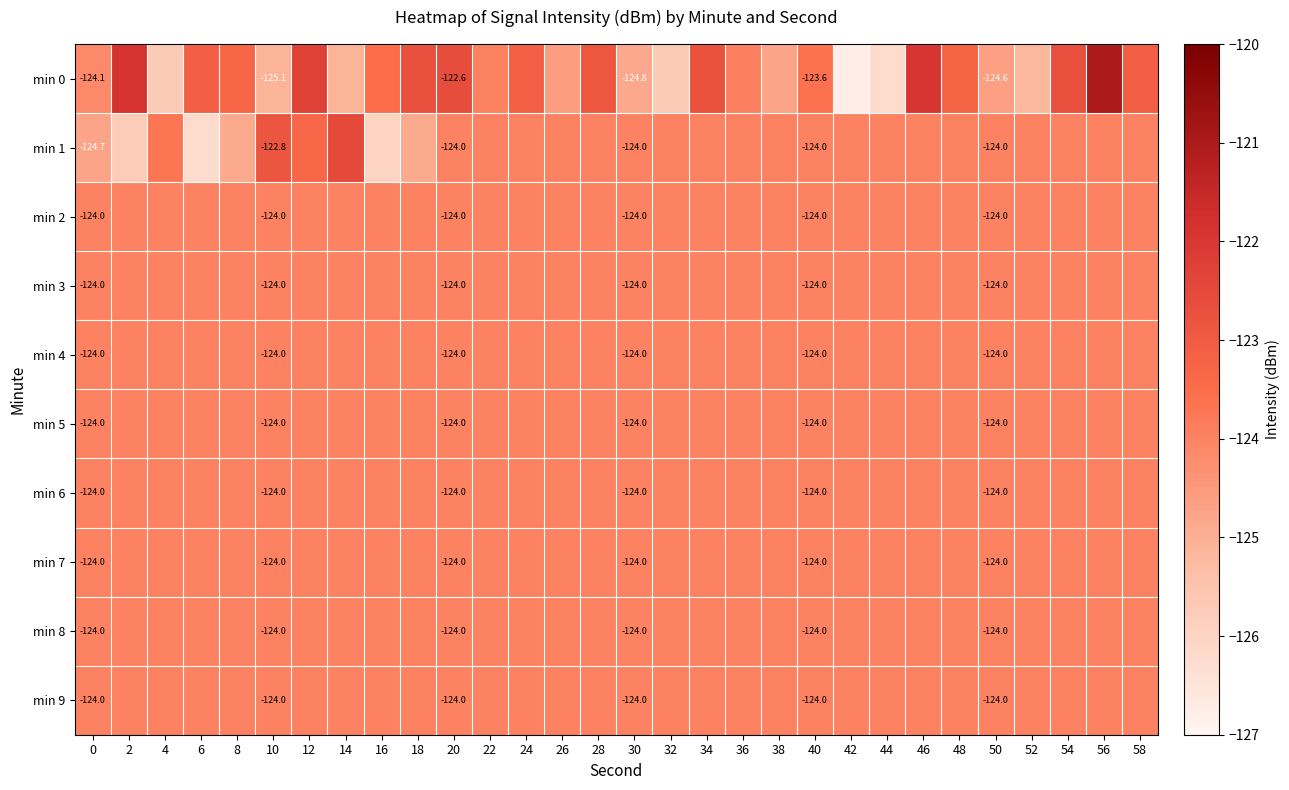

What is the maximum value shown in the chart?

-121.0